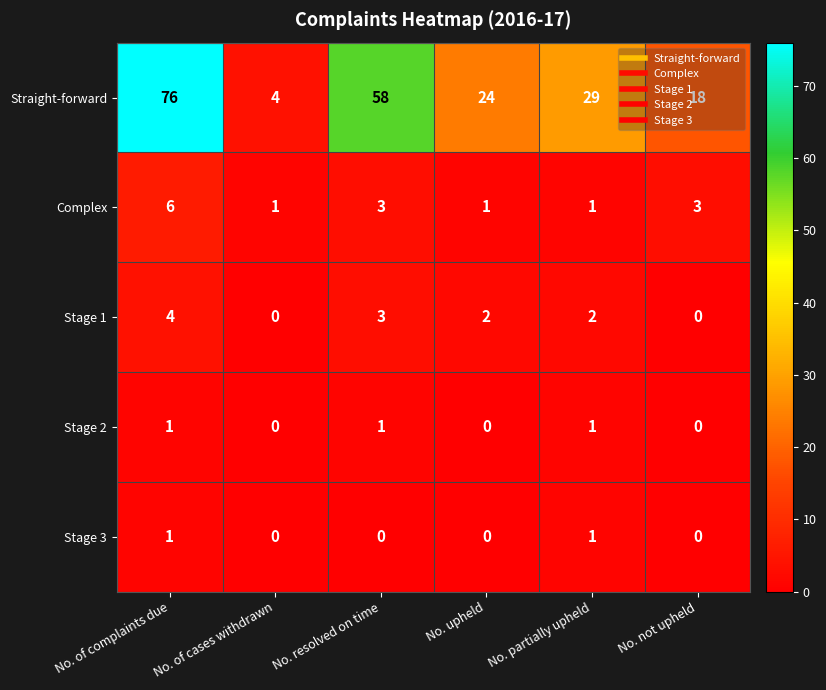

At which category does the chart reach its peak across all series?

No. of complaints due